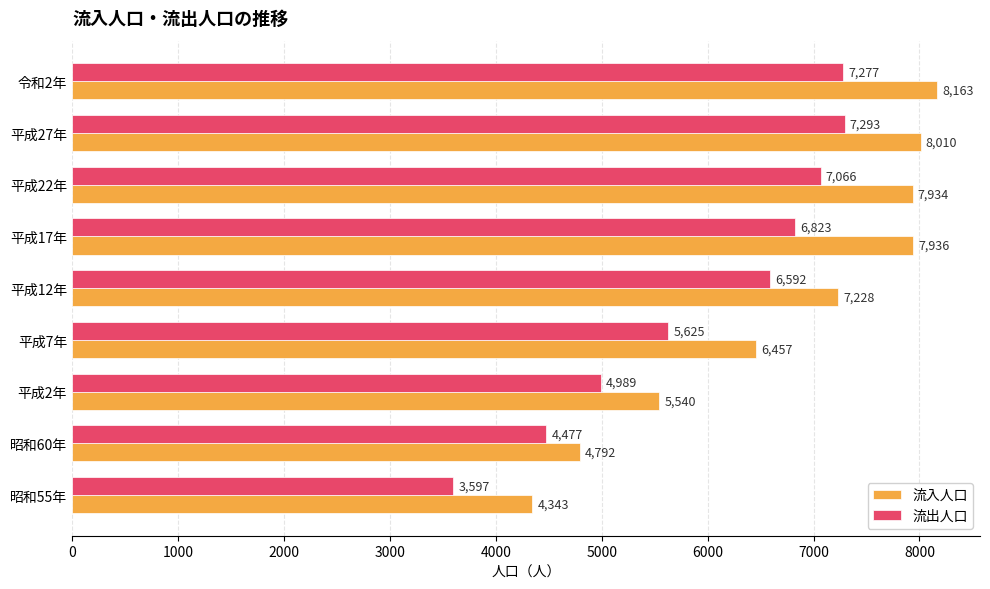

Read the 流出人口 value at 平成27年, to the nearest 10.

7290